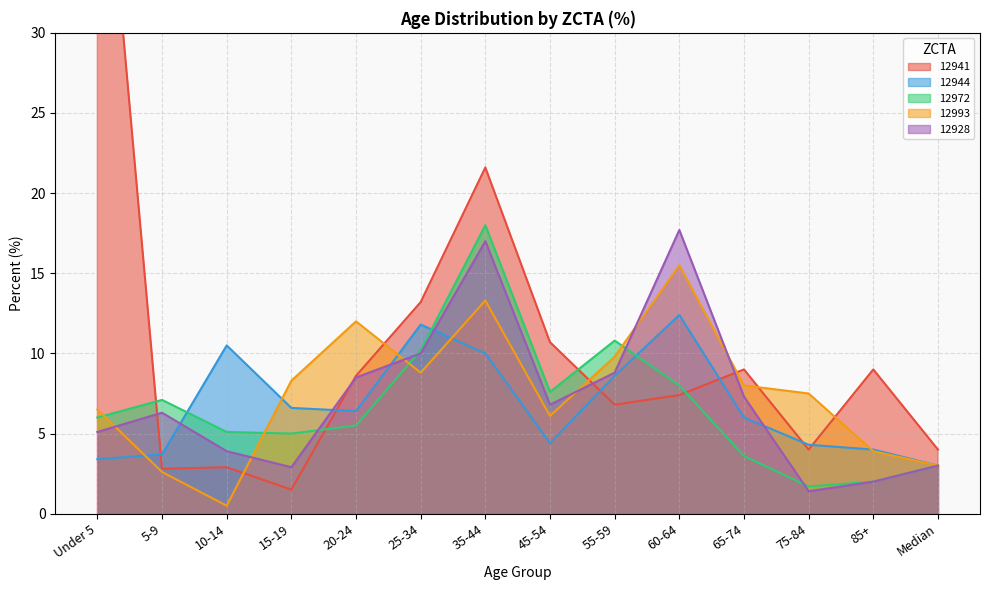

The value of 12941 at 75-84 is 4.0. True or false?

True